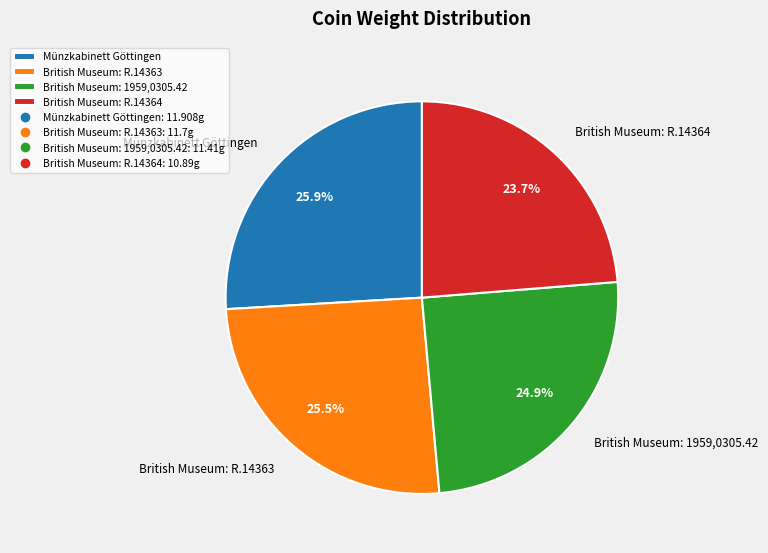

Which has a higher value, British Museum: R.14364 or British Museum: 1959,0305.42?

British Museum: 1959,0305.42